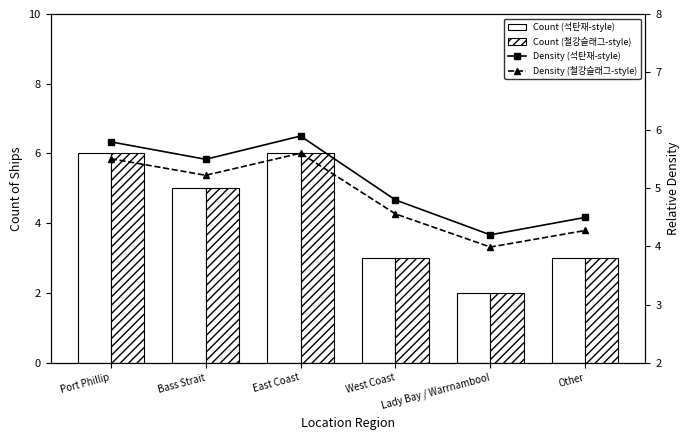

Which series has the largest range (max minus min)?

Count (석탄재-style)